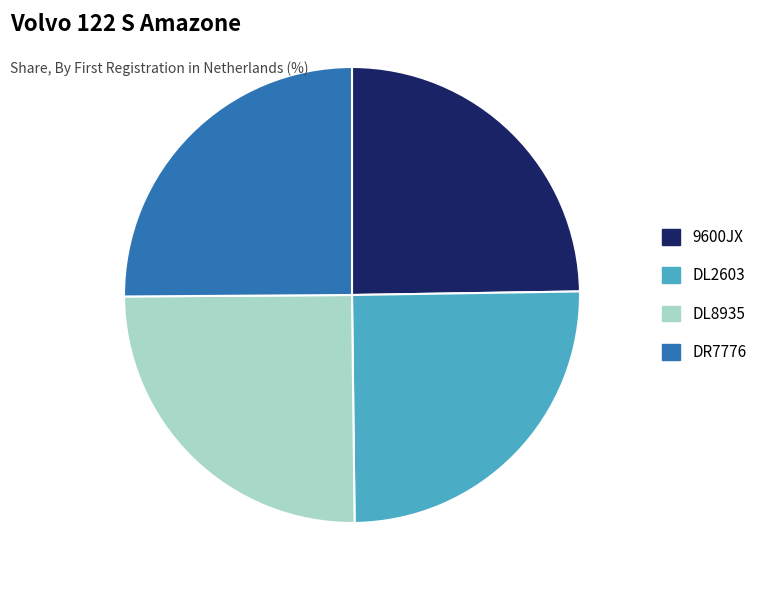

What is the ratio of the value at DL8935 to the value at 9600JX?

1.0